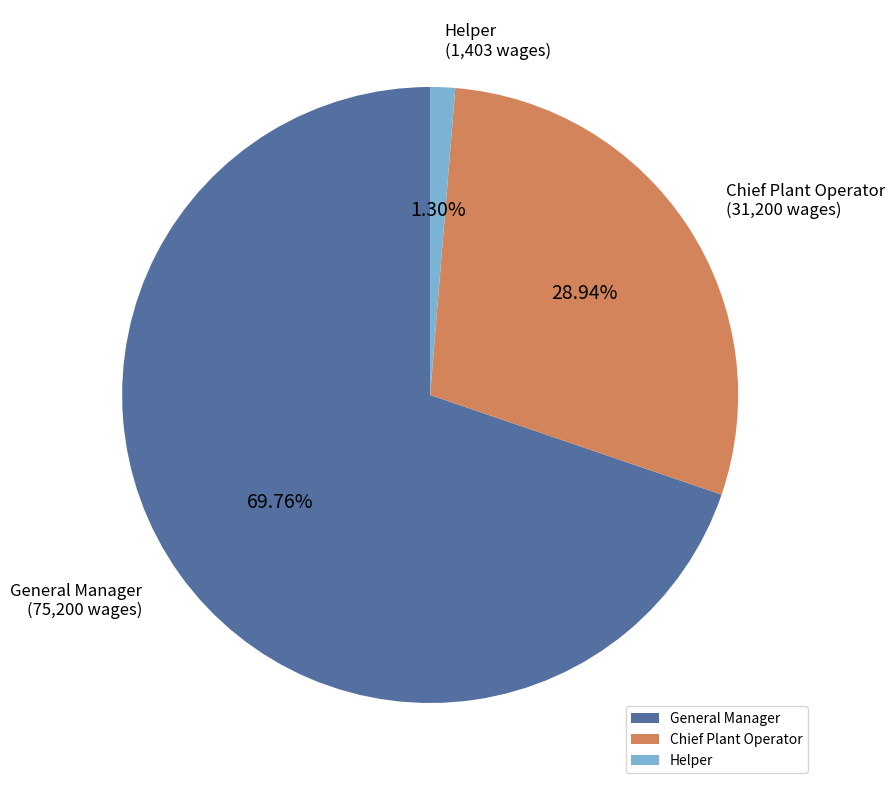

What percentage is the General Manager slice, to the nearest percent?

70%